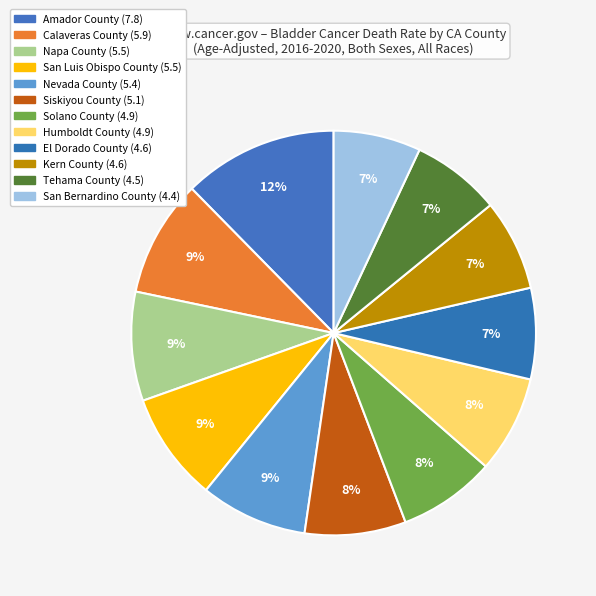

To the nearest percent, what is the average slice percentage?

8%